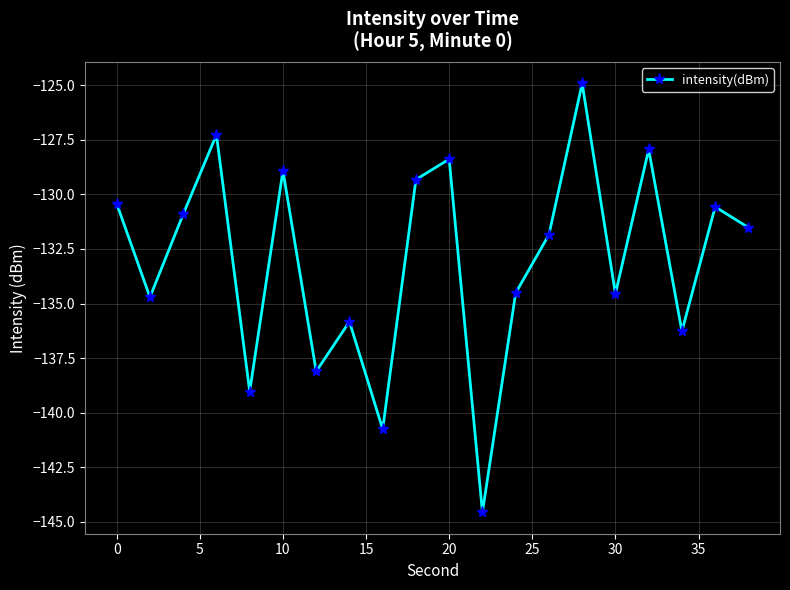

How many interior local peaks (higher than both neighbors) does the data have?

7